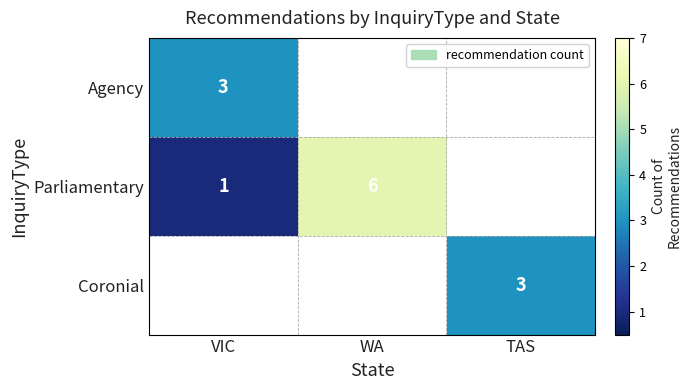

Is the value of Coronial at TAS greater than the value of Parliamentary at VIC?

Yes